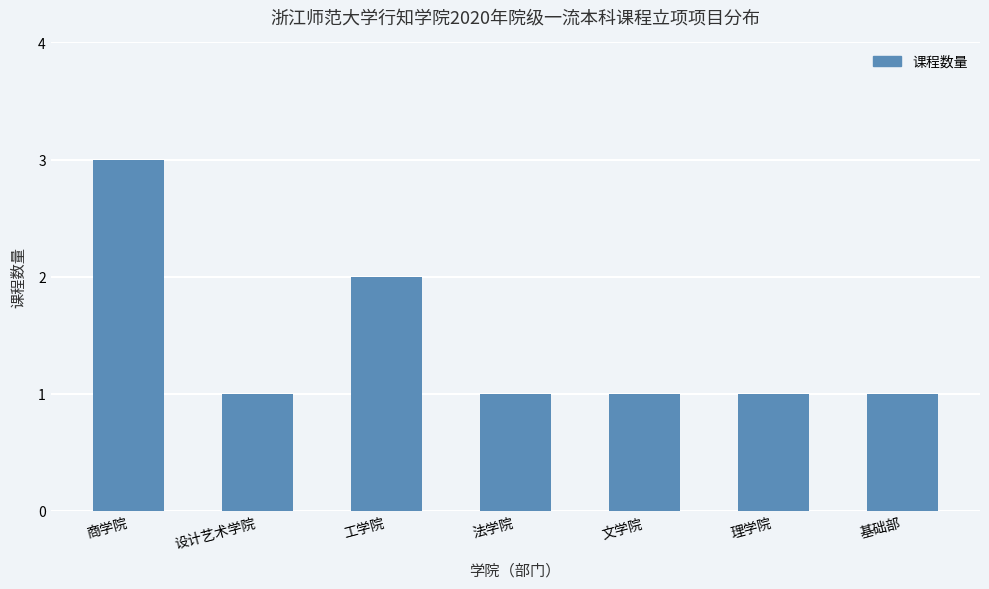

Reading left to right, what are all the values shown in this chart?

商学院=3	设计艺术学院=1	工学院=2	法学院=1	文学院=1	理学院=1	基础部=1